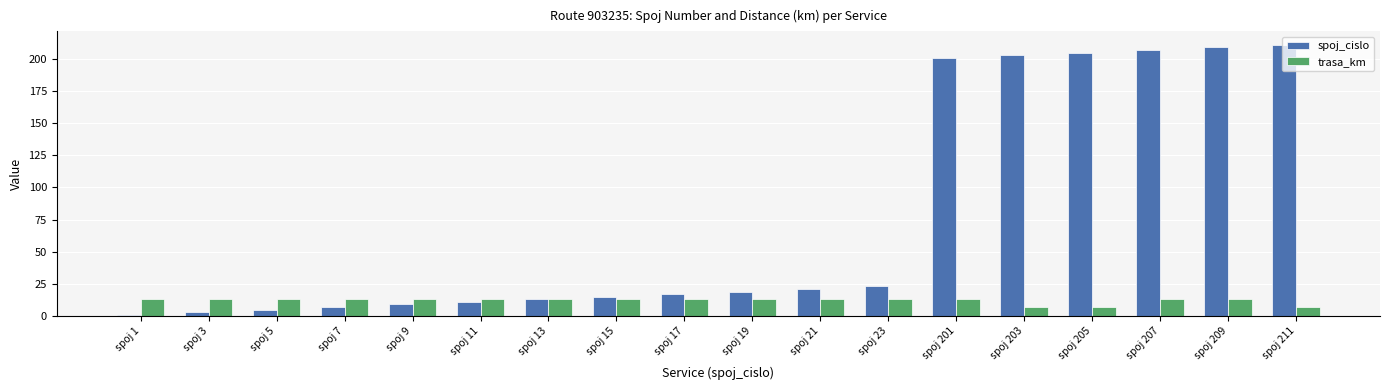

What are all the series names shown in the legend?

spoj_cislo, trasa_km